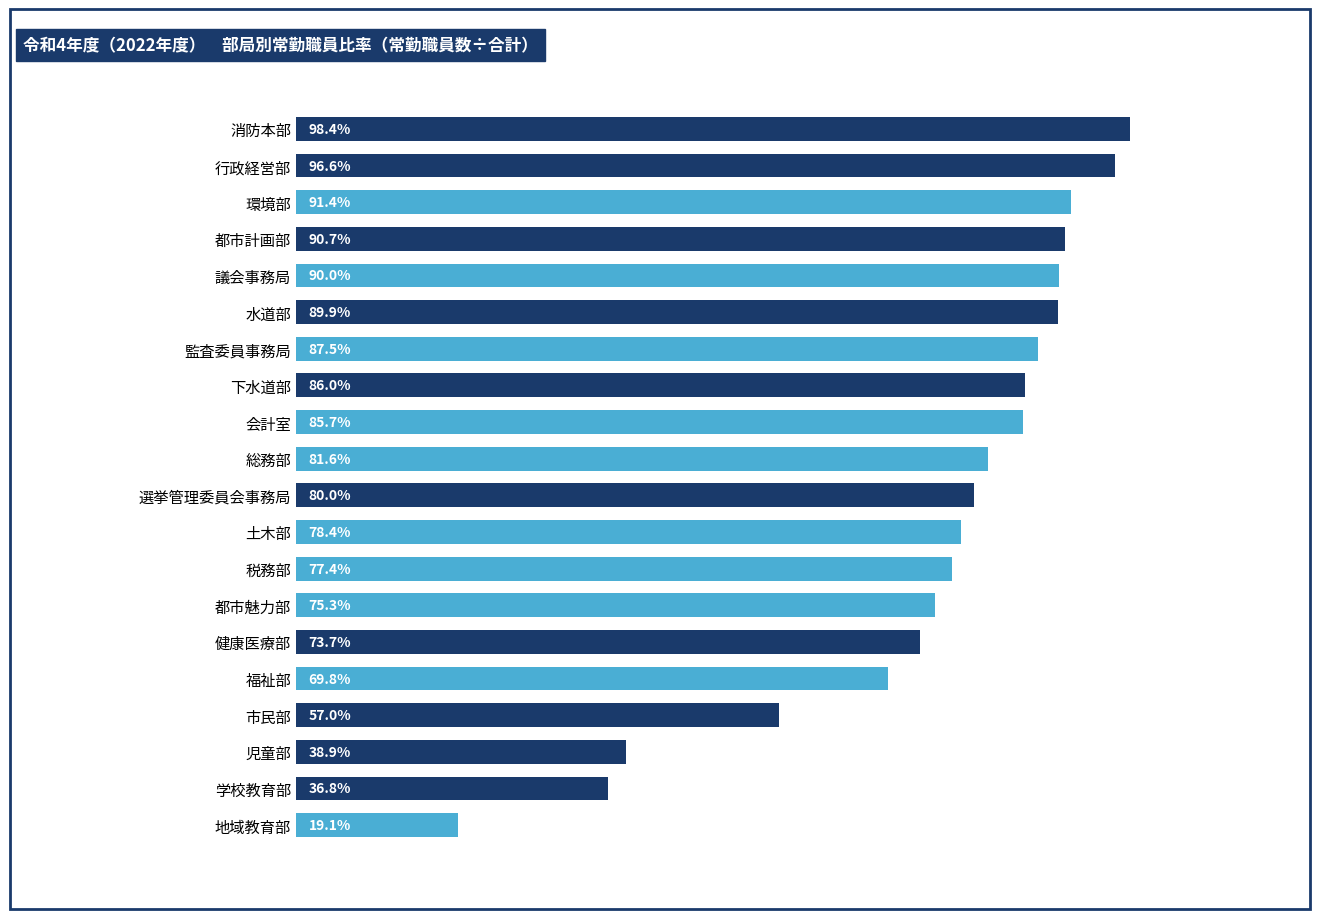

Rank the categories by value from lowest to highest.

地域教育部, 学校教育部, 児童部, 市民部, 福祉部, 健康医療部, 都市魅力部, 税務部, 土木部, 選挙管理委員会事務局, 総務部, 会計室, 下水道部, 監査委員事務局, 水道部, 議会事務局, 都市計画部, 環境部, 行政経営部, 消防本部